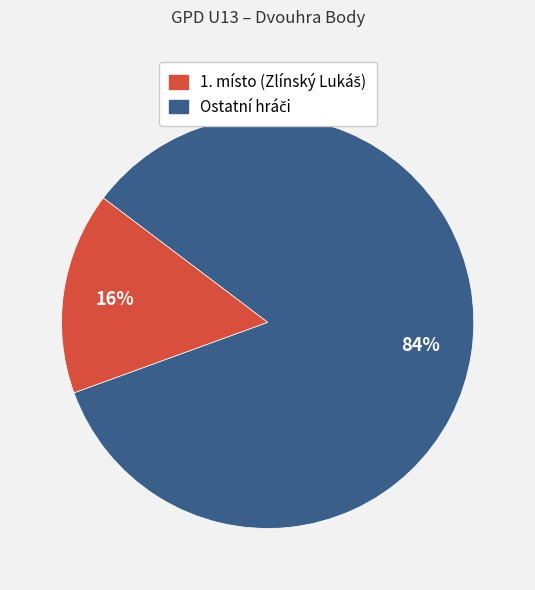

To the nearest percent, what is the average slice percentage?

50%